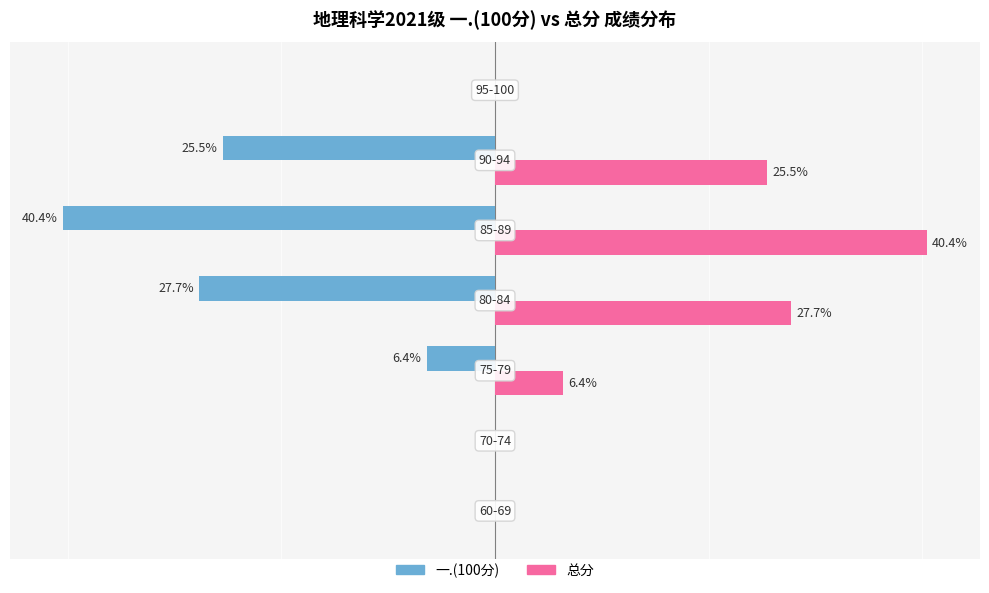

Which series has the largest total across all categories?

总分